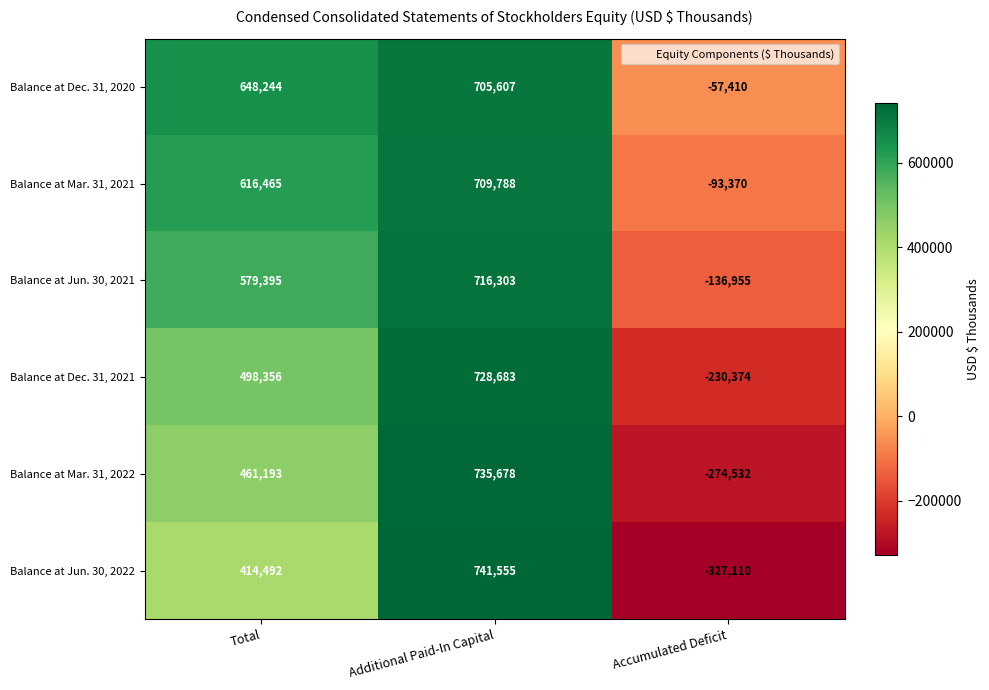

Reading right to left, list all the values displayed in this chart.

Balance at Dec. 31, 2020: Accumulated Deficit=-57410	Additional Paid-In Capital=705607	Total=648244
Balance at Mar. 31, 2021: Accumulated Deficit=-93370	Additional Paid-In Capital=709788	Total=616465
Balance at Jun. 30, 2021: Accumulated Deficit=-136955	Additional Paid-In Capital=716303	Total=579395
Balance at Dec. 31, 2021: Accumulated Deficit=-230374	Additional Paid-In Capital=728683	Total=498356
Balance at Mar. 31, 2022: Accumulated Deficit=-274532	Additional Paid-In Capital=735678	Total=461193
Balance at Jun. 30, 2022: Accumulated Deficit=-327110	Additional Paid-In Capital=741555	Total=414492